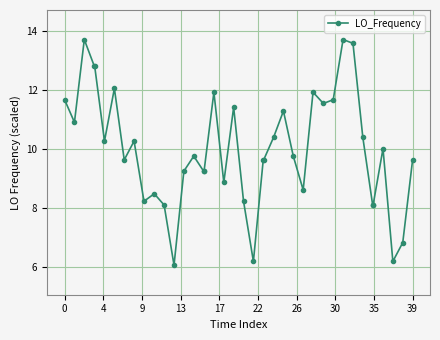

Reading left to right, list all the values displayed in this chart.

11.7	10.9	13.7	12.8	12.8	10.3	12.0	9.6	10.3	8.2	8.5	8.1	6.1	9.2	9.8	9.2	9.2	11.9	8.9	11.4	8.2	6.2	9.6	9.6	10.4	11.3	9.8	8.6	11.9	11.5	11.7	13.7	13.6	10.4	8.1	8.1	10.0	6.2	6.8	9.6